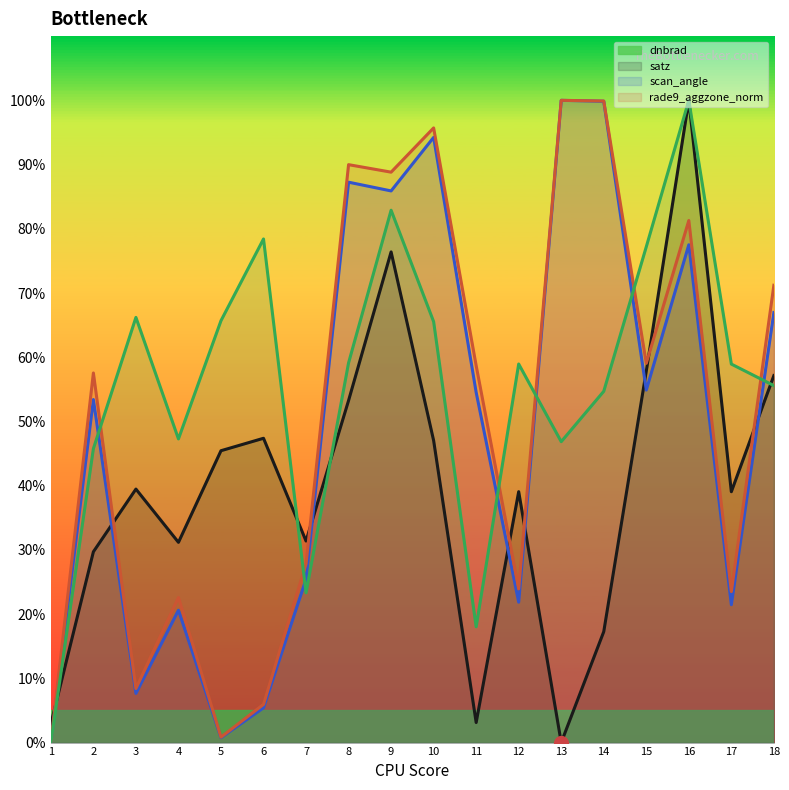

What is the greatest value displayed?

100.0